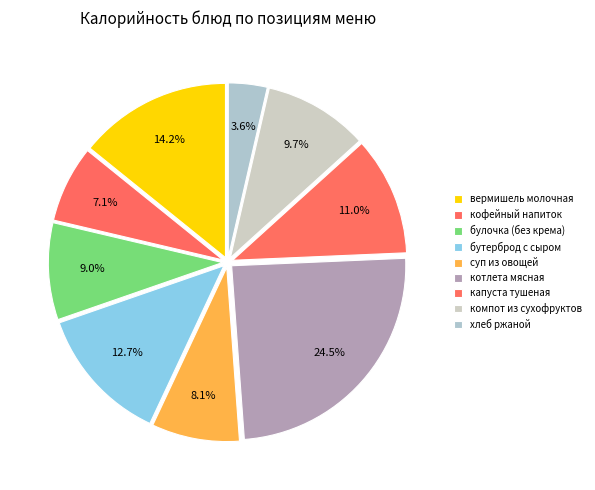

To the nearest percent, what portion does суп из овощей represent?

8%